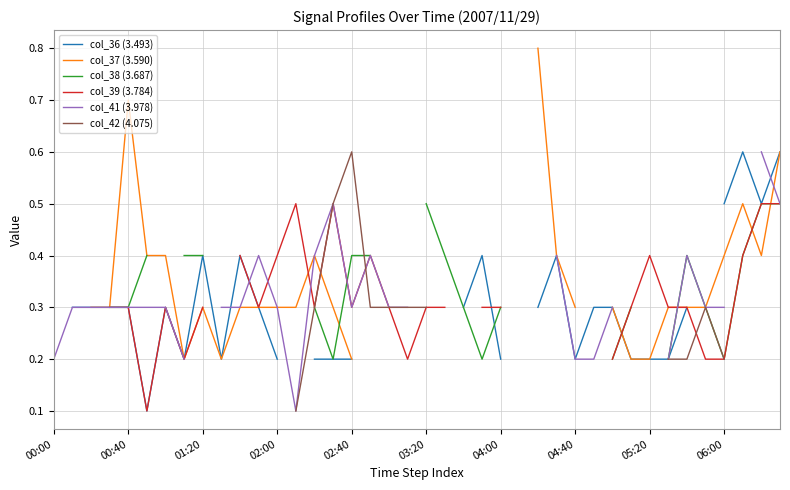

What are all the series names shown in the legend?

col_36 (3.493), col_37 (3.590), col_38 (3.687), col_39 (3.784), col_41 (3.978), col_42 (4.075)